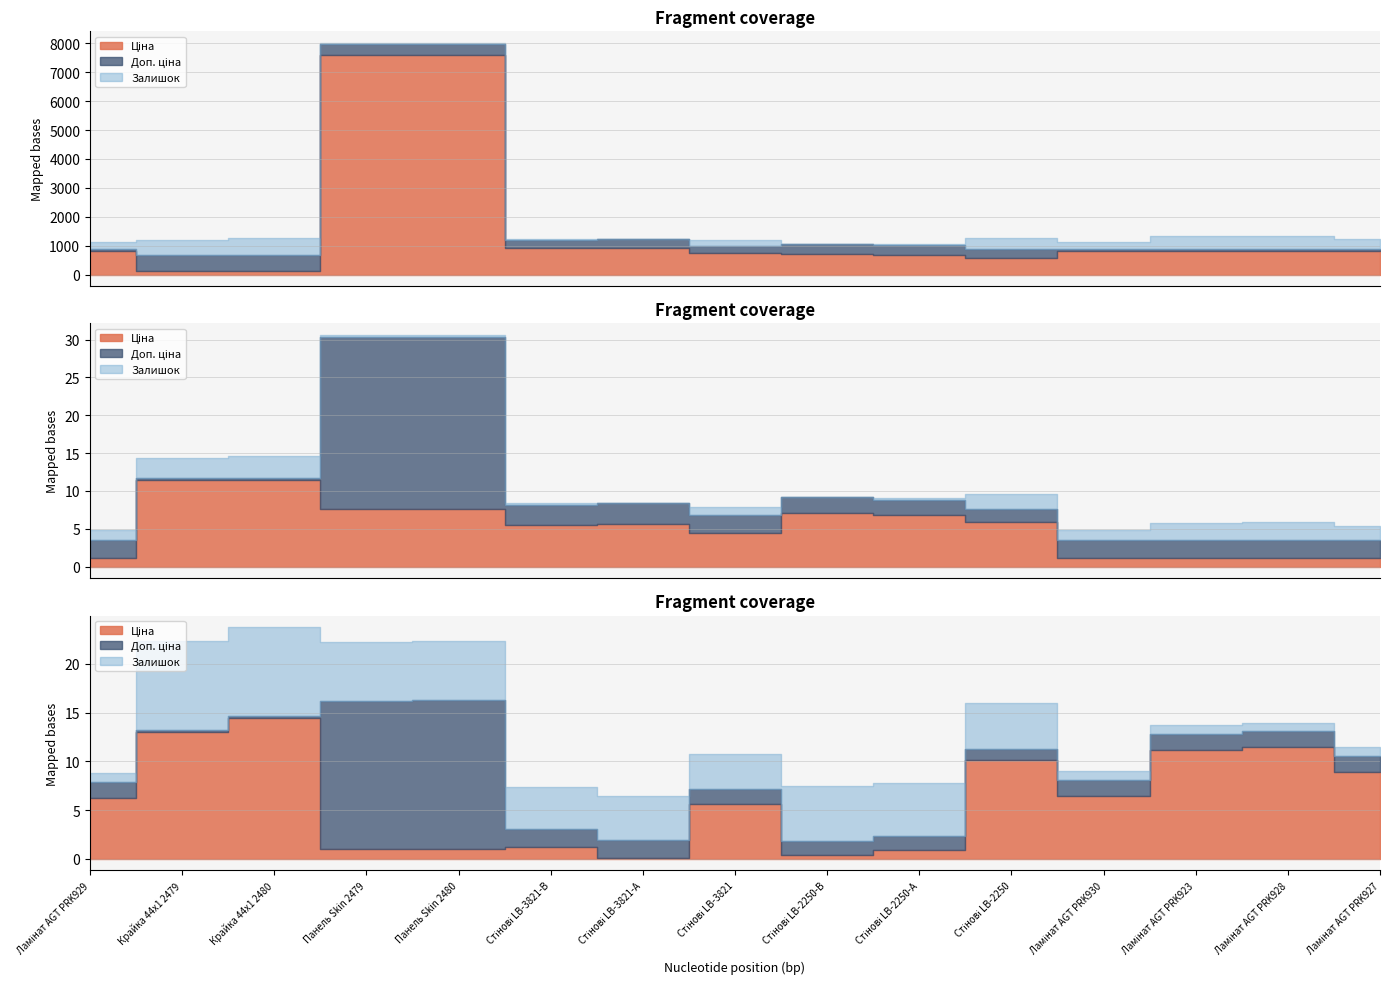

Rank the series by their maximum value, from lowest to highest.

Залишок, Ціна, Доп. ціна